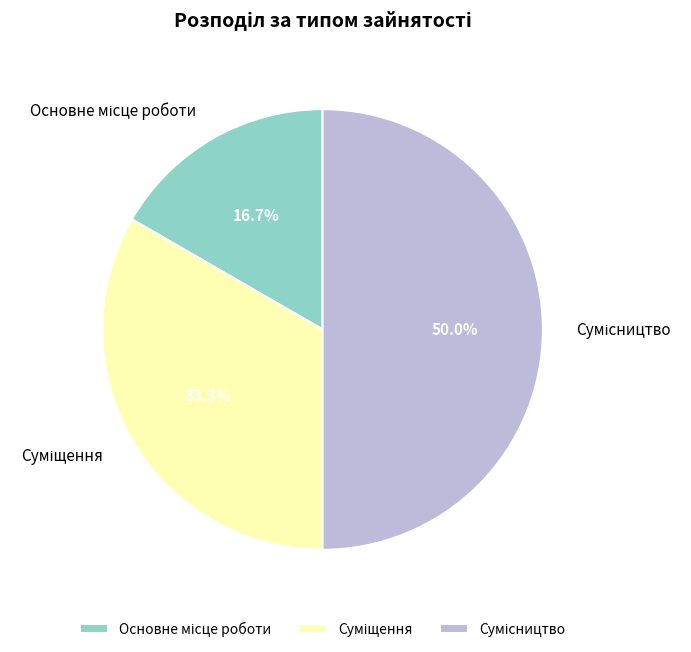

How many slices are in this pie chart?

3